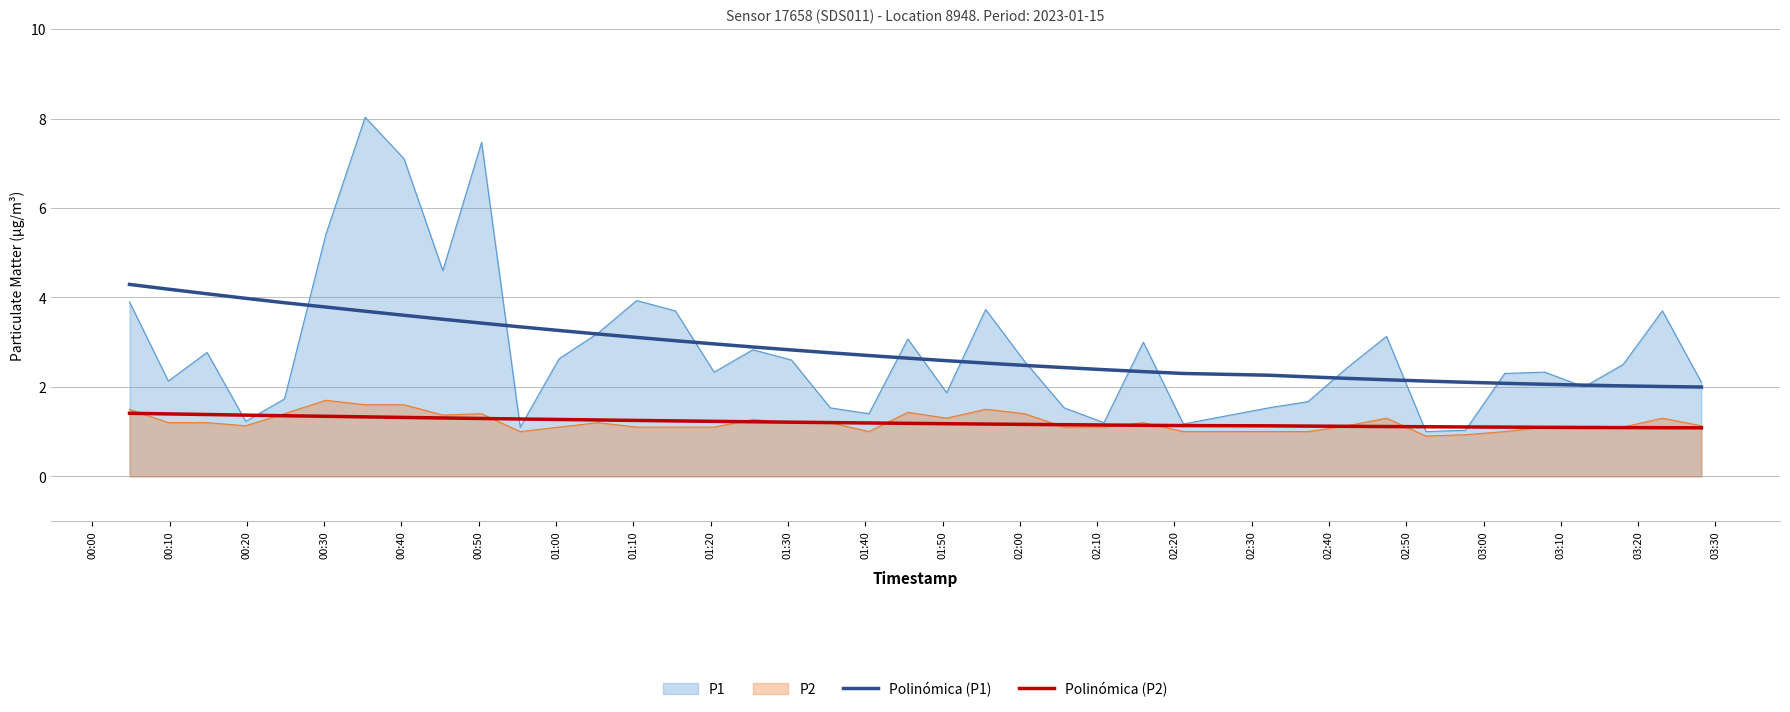

What is the minimum value for Polinómica (P2)?

1.1